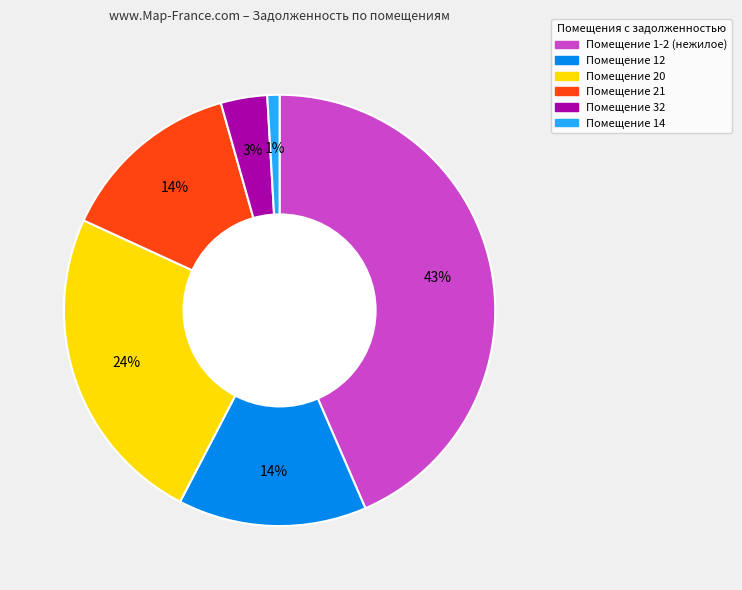

Is there any slice that represents more than half of the pie?

No